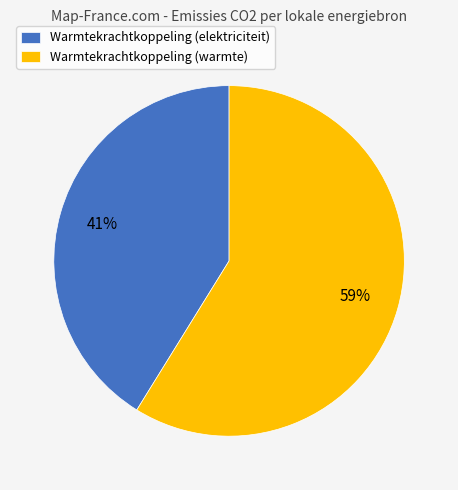

Rank the categories by value from lowest to highest.

Warmtekrachtkoppeling (elektriciteit), Warmtekrachtkoppeling (warmte)